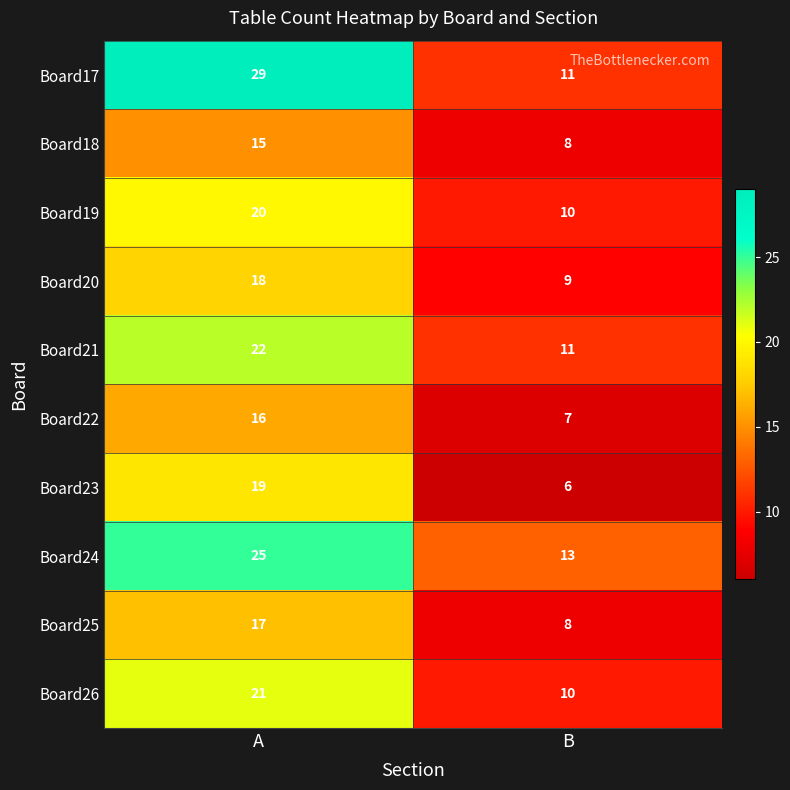

At how many categories does at least one series exceed 28?

1